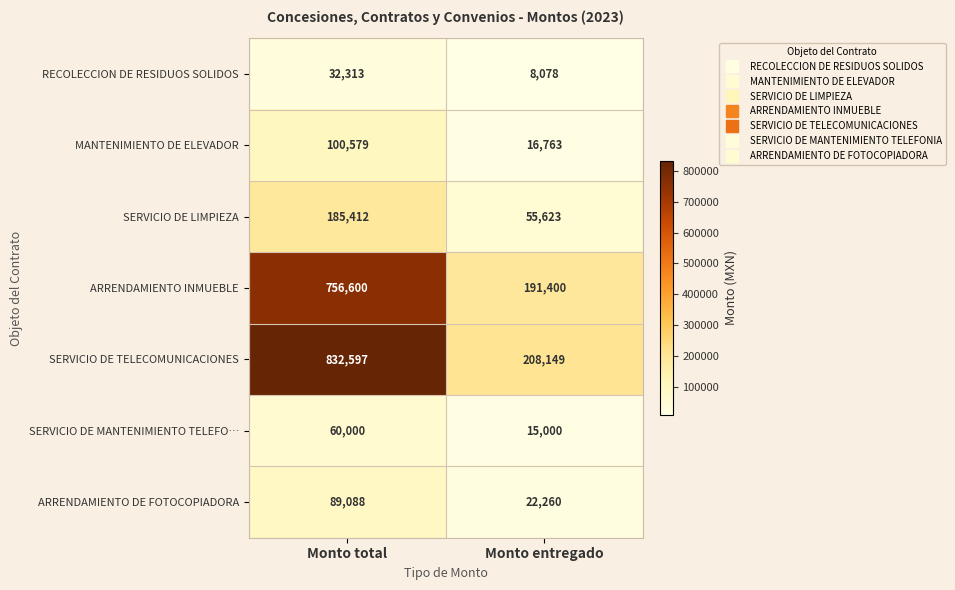

Reading left to right, extract all data points from this chart.

RECOLECCION DE RESIDUOS SOLIDOS: Monto total=32313	Monto entregado=8078
MANTENIMIENTO DE ELEVADOR: Monto total=100579	Monto entregado=16763
SERVICIO DE LIMPIEZA: Monto total=185412	Monto entregado=55623
ARRENDAMIENTO INMUEBLE: Monto total=756600	Monto entregado=191400
SERVICIO DE TELECOMUNICACIONES: Monto total=832597	Monto entregado=208149
SERVICIO DE MANTENIMIENTO TELEFO…: Monto total=60000	Monto entregado=15000
ARRENDAMIENTO DE FOTOCOPIADORA: Monto total=89088	Monto entregado=22260